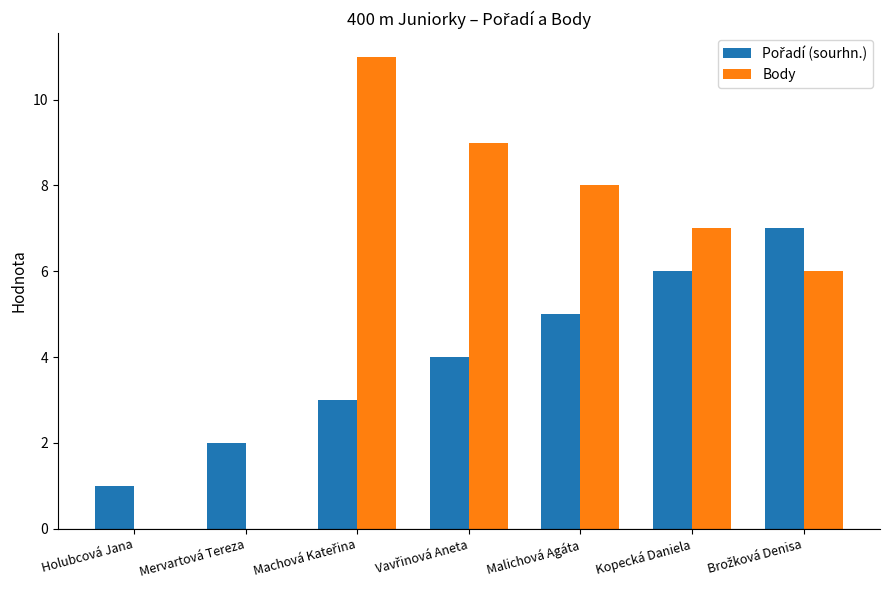

What is the approximate value of Body at Kopecká Daniela, to the nearest 5?

5